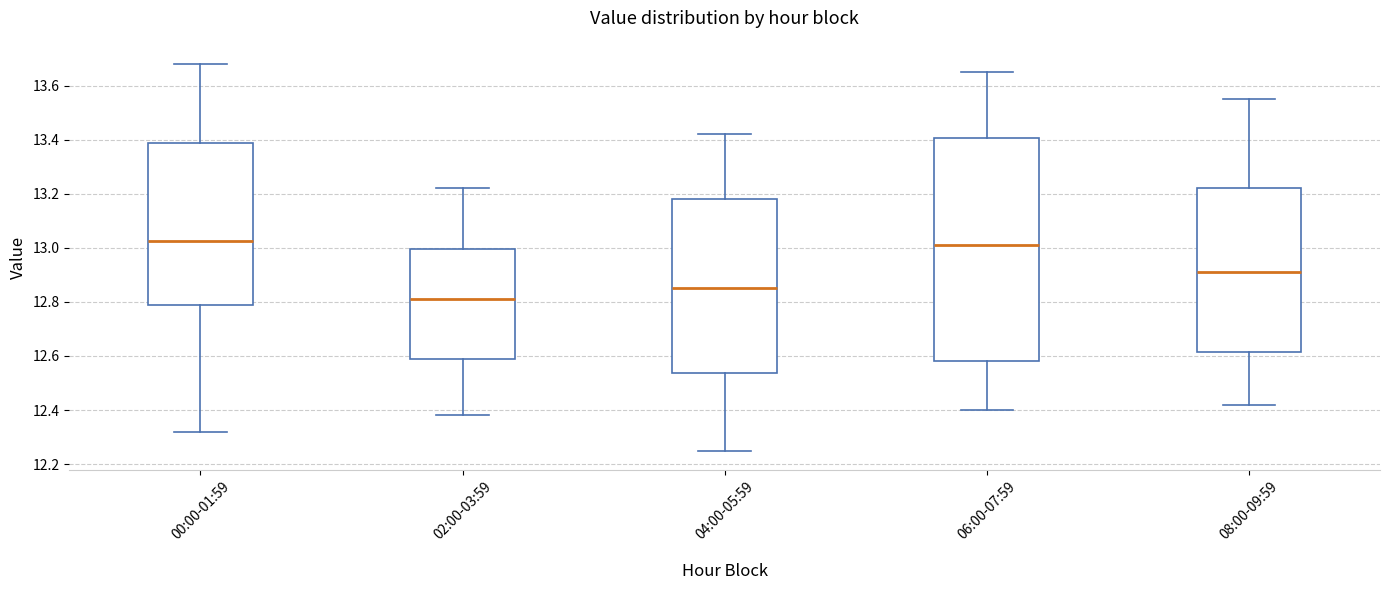

Comparing the boxes themselves (not the whiskers), which one is the tallest?

06:00-07:59